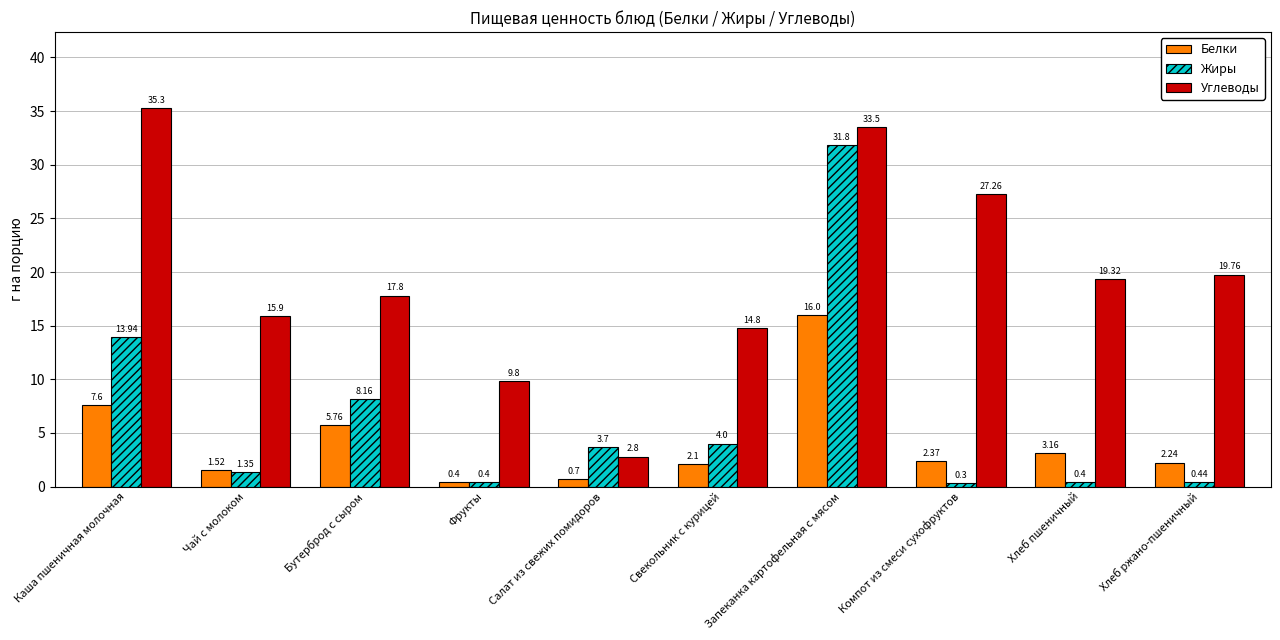

What position from the left is Фрукты?

4